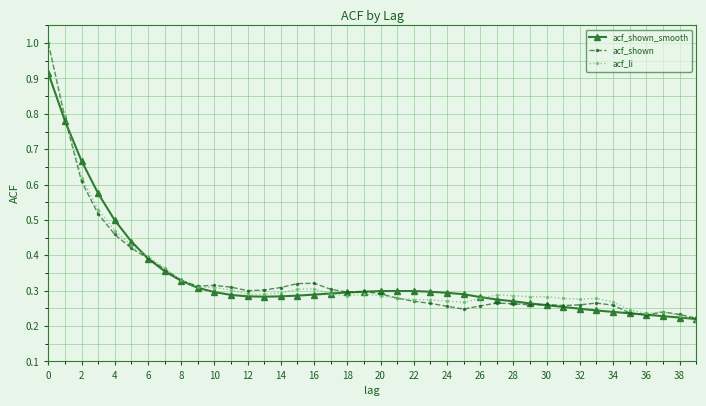

What is the maximum value shown in the chart?

1.0